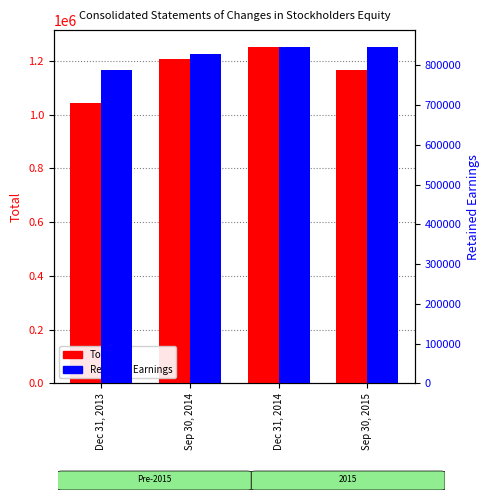

List the series in order of their peak value, lowest first.

Retained Earnings, Total